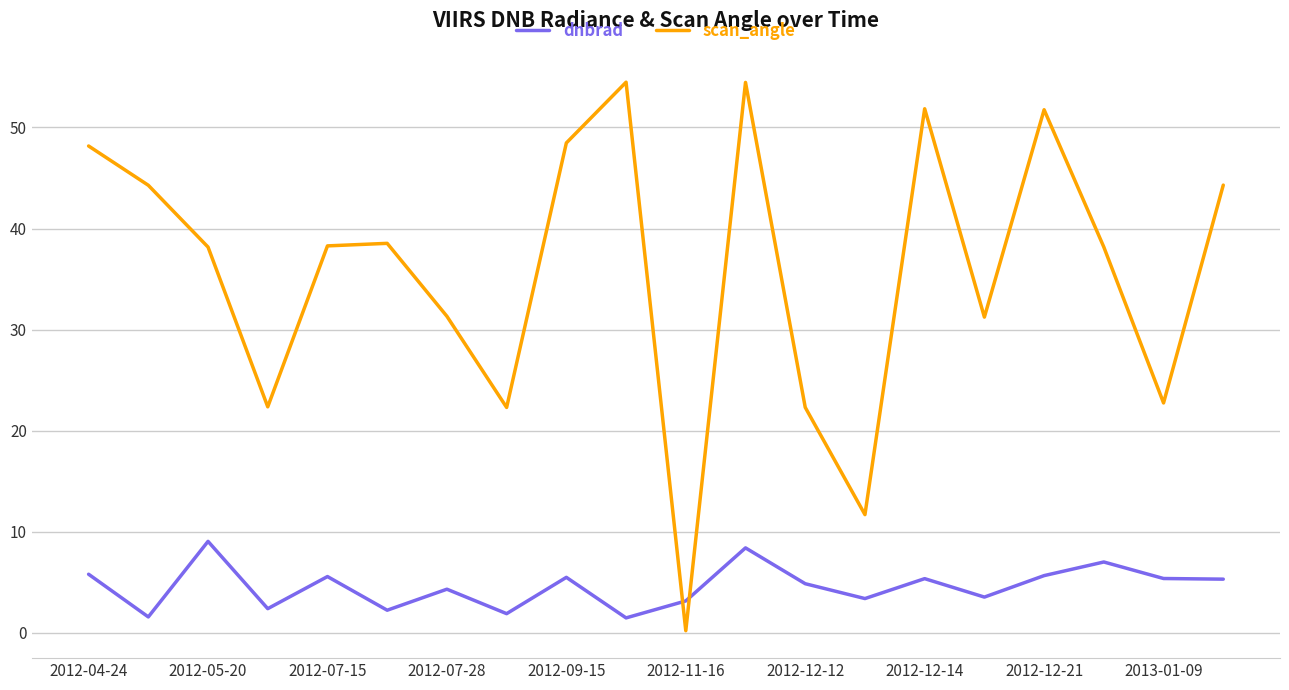

How many lines are shown in the chart?

2